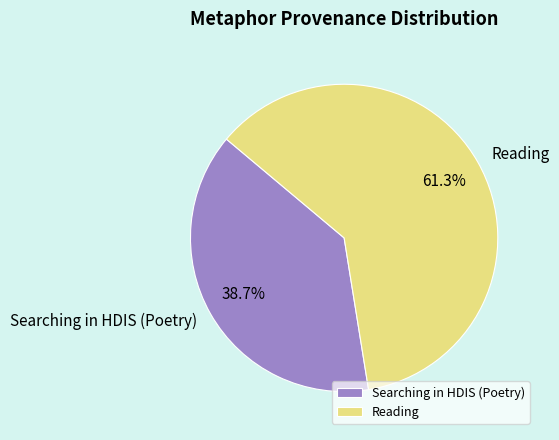

What is the total percentage of Searching in HDIS (Poetry) and Reading?

100.0%